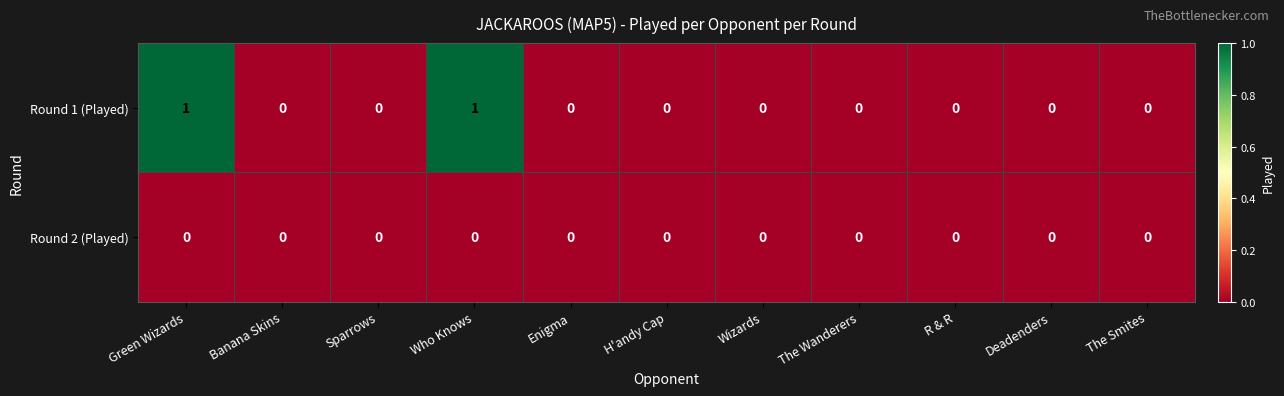

At Green Wizards, list the series in order from largest to smallest.

Round 1 (Played), Round 2 (Played)